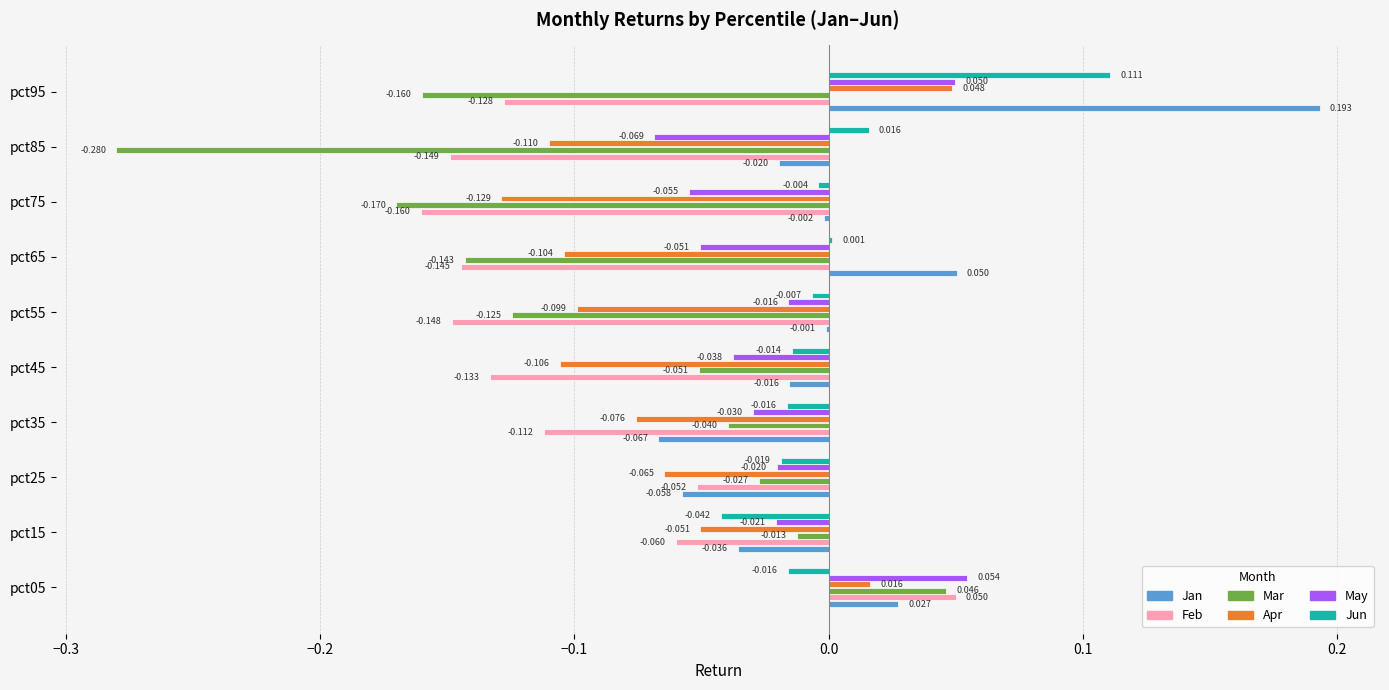

Is the value of May at pct35 greater than the value of Mar at pct05?

No